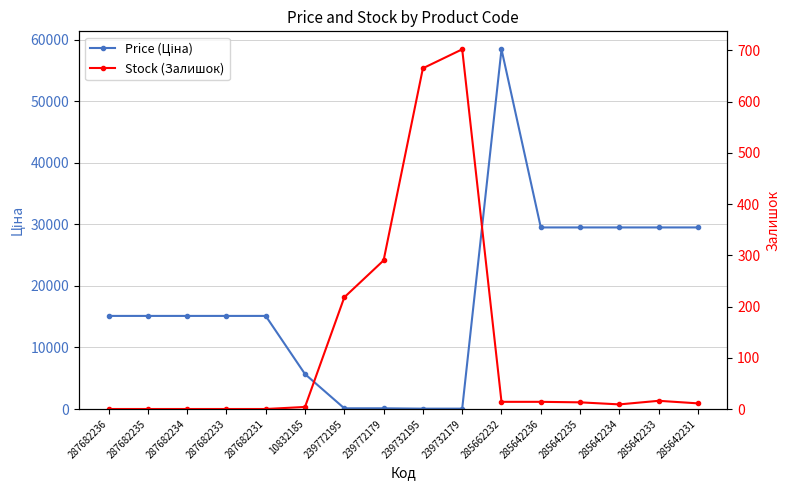

What is the label of the 11th point from the right?

10832185